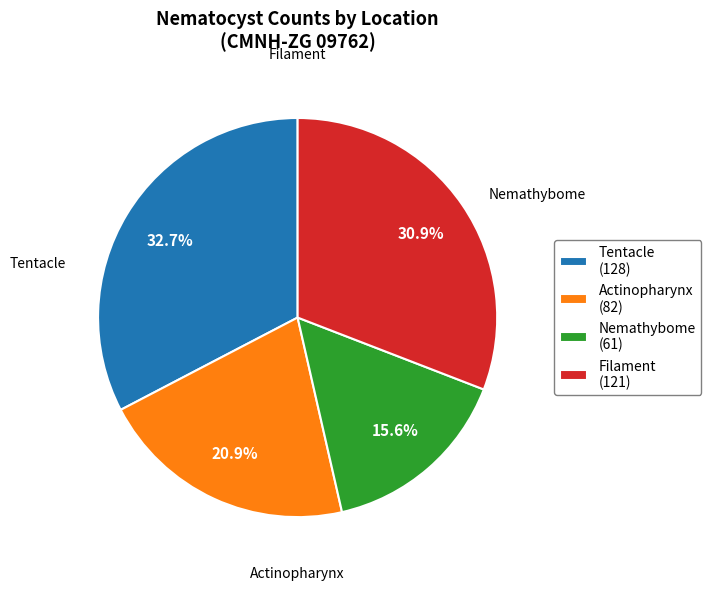

How many slices are in this pie chart?

4